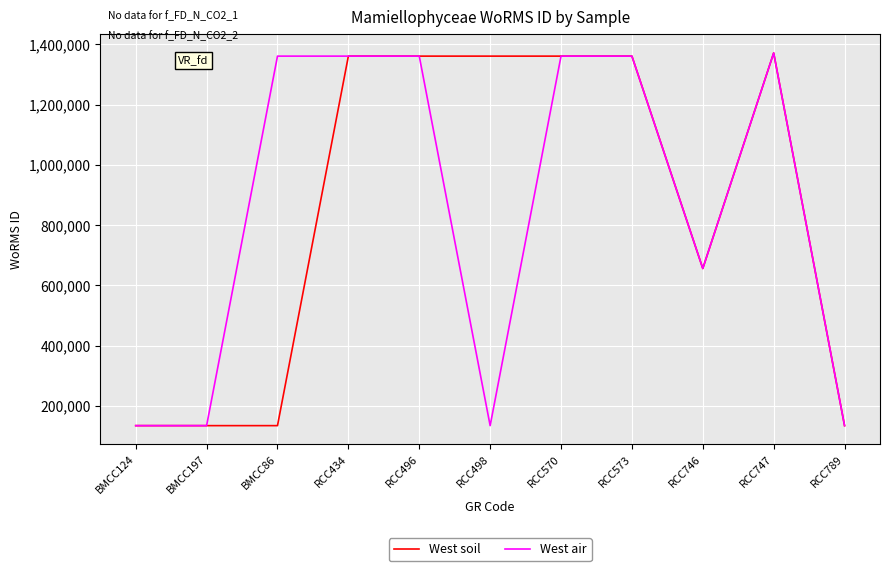

What is the greatest value displayed?

1371633